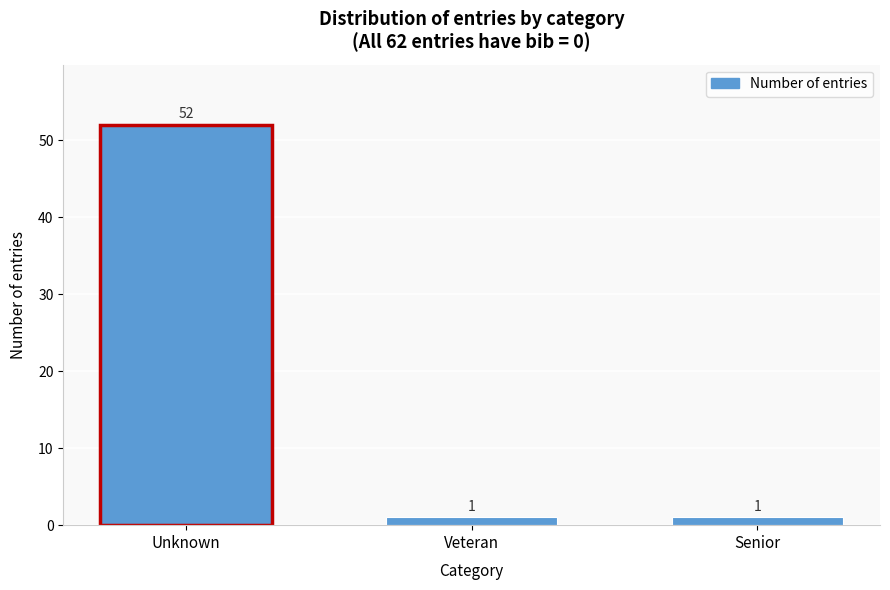

Reading right to left, list all the values displayed in this chart.

1	1	52